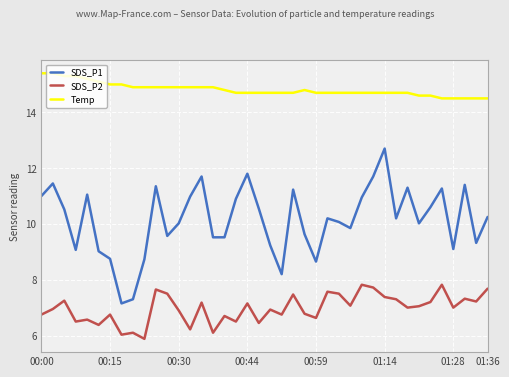

True or false: SDS_P2 and Temp cross at least once.

False